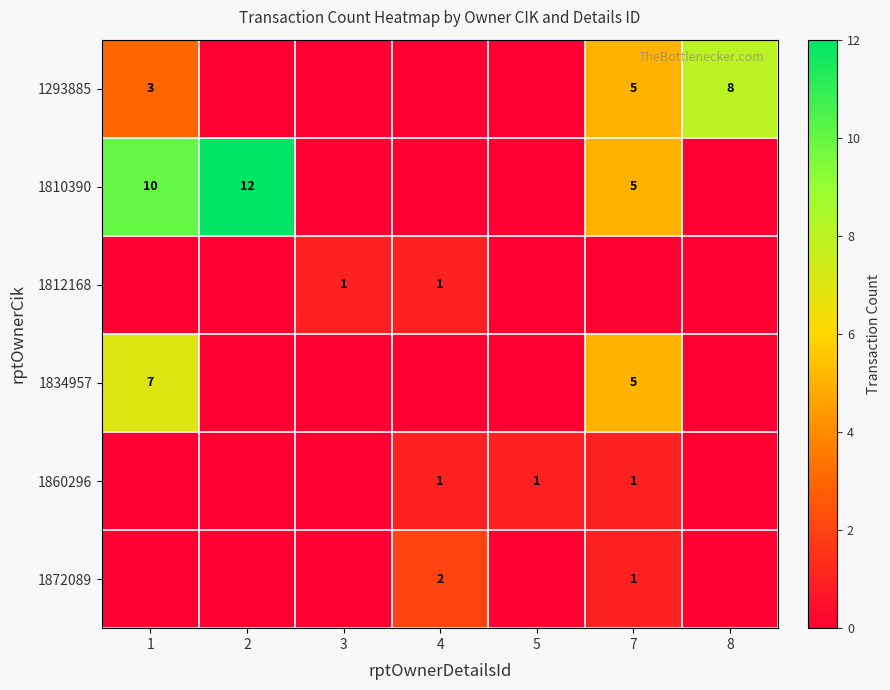

The value of 1812168 at 3 is 1. True or false?

True